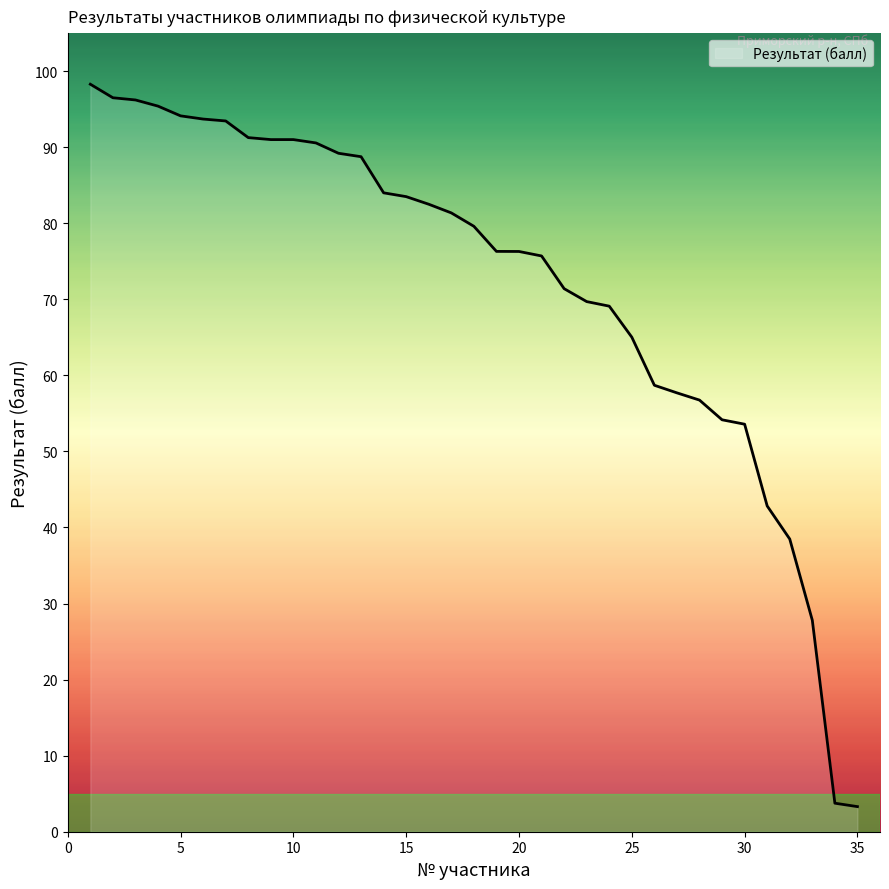

What is the difference between the maximum and minimum values?

95.0